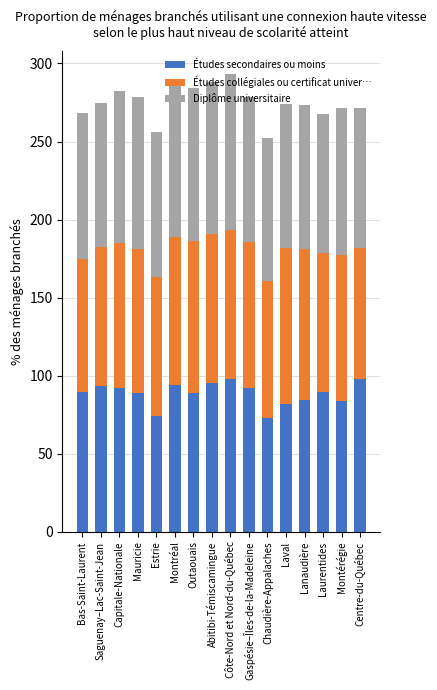

What is the minimum value for Études secondaires ou moins?

73.2